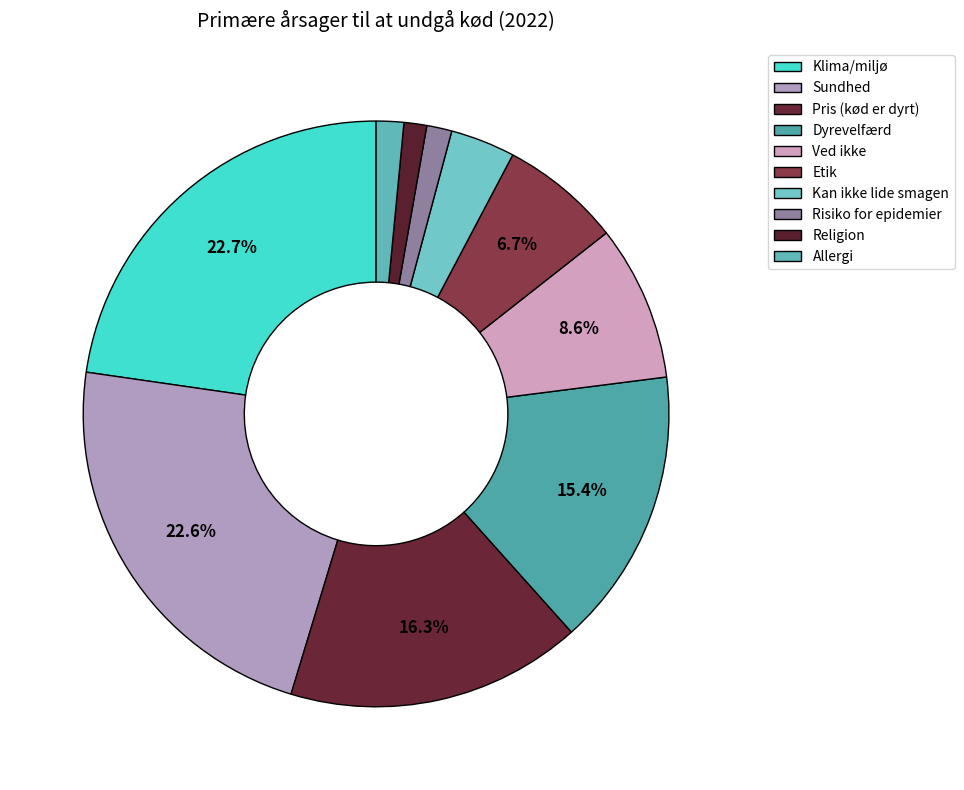

How many segments does this pie chart have?

10